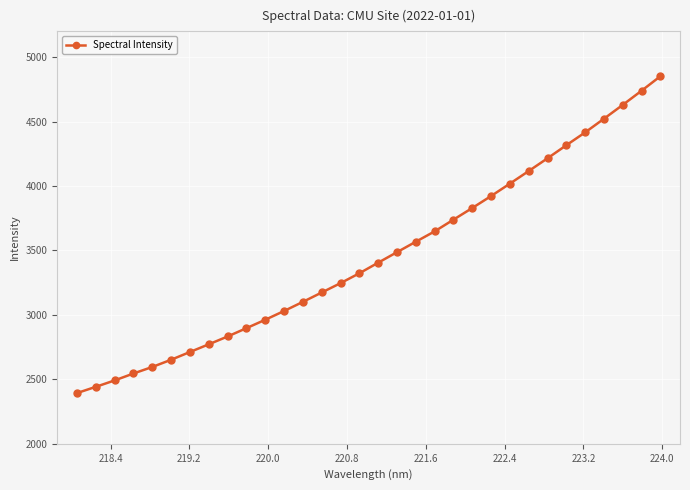

What is the difference between the maximum and second lowest values?

2409.3